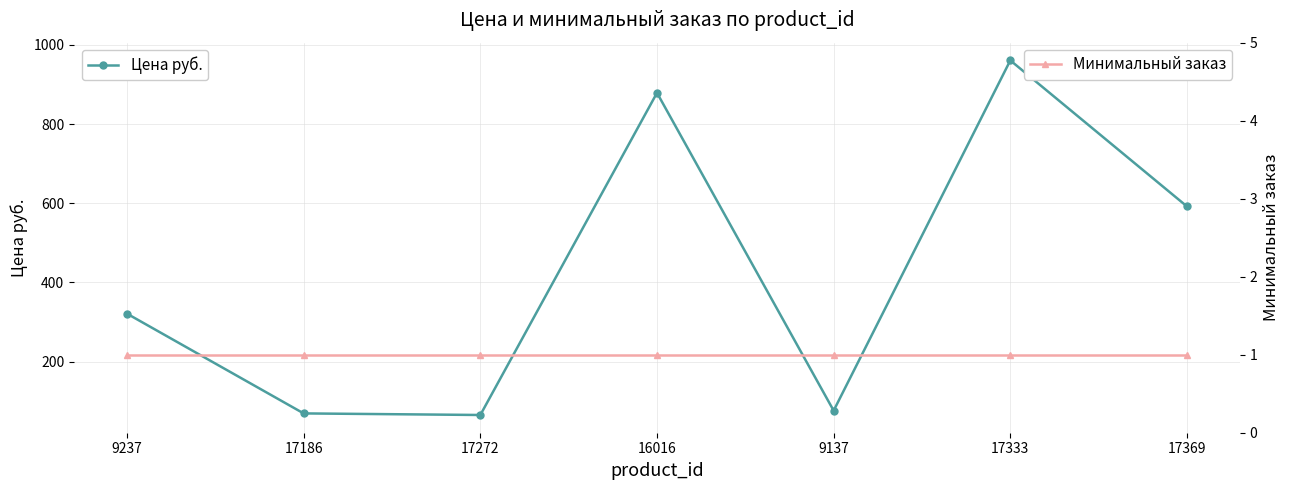

Reading left to right, extract all data points from this chart.

Цена руб.: 321	69	65	879	76	961	592
Минимальный заказ: 1	1	1	1	1	1	1